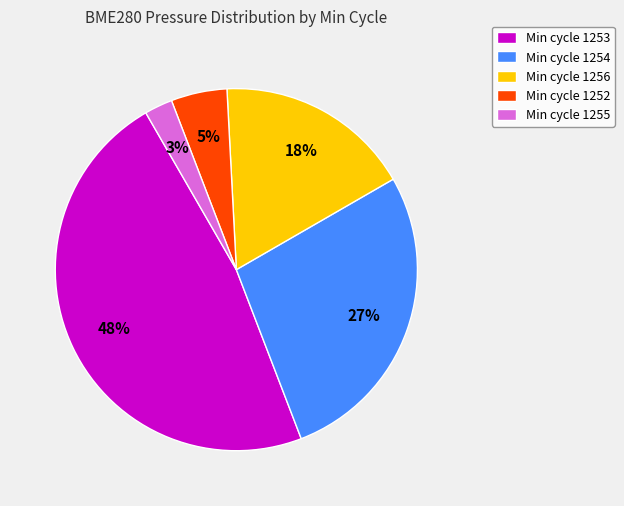

The Min cycle 1255 slice represents 3% of the pie. True or false?

True